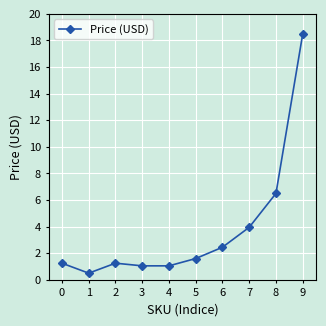

What is the change in value from 2 to 7?

+2.7